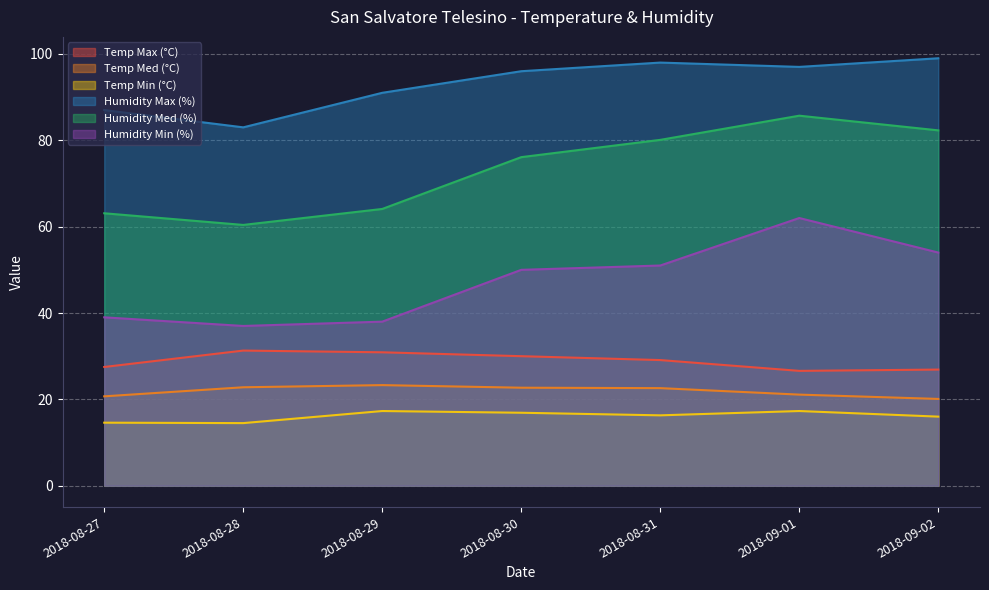

At which category is the sum across all series the highest?

2018-09-01